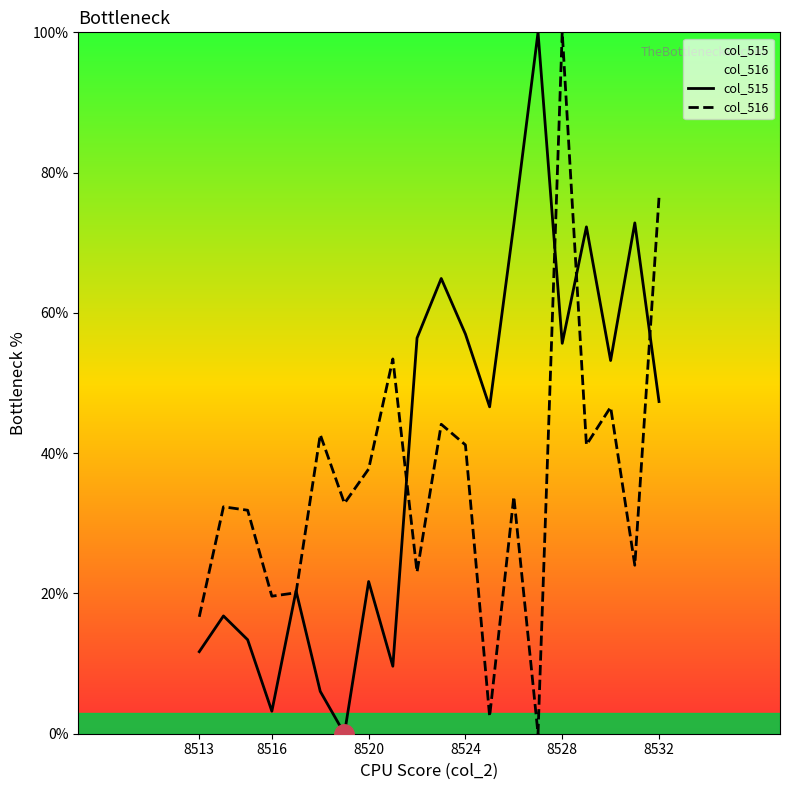

How many times do col_515 and col_516 cross each other?

6